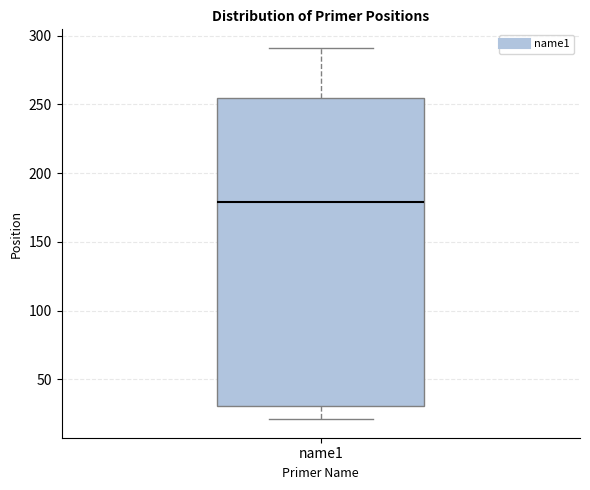

Where does the lower whisker of the box for name1 end on the y-axis? The values are not printed on the chart, so give them approximately, as read against the axis.

20